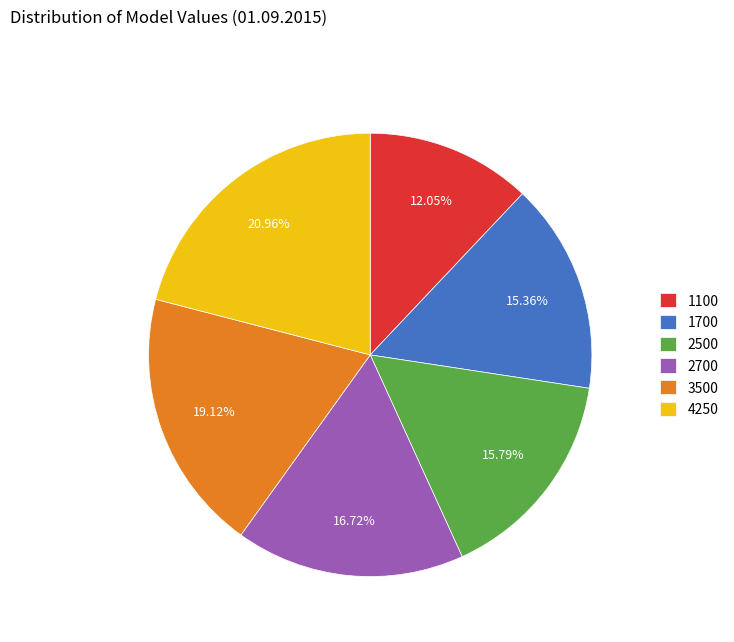

Do 2700 and 1700 together represent more than half of the pie?

No